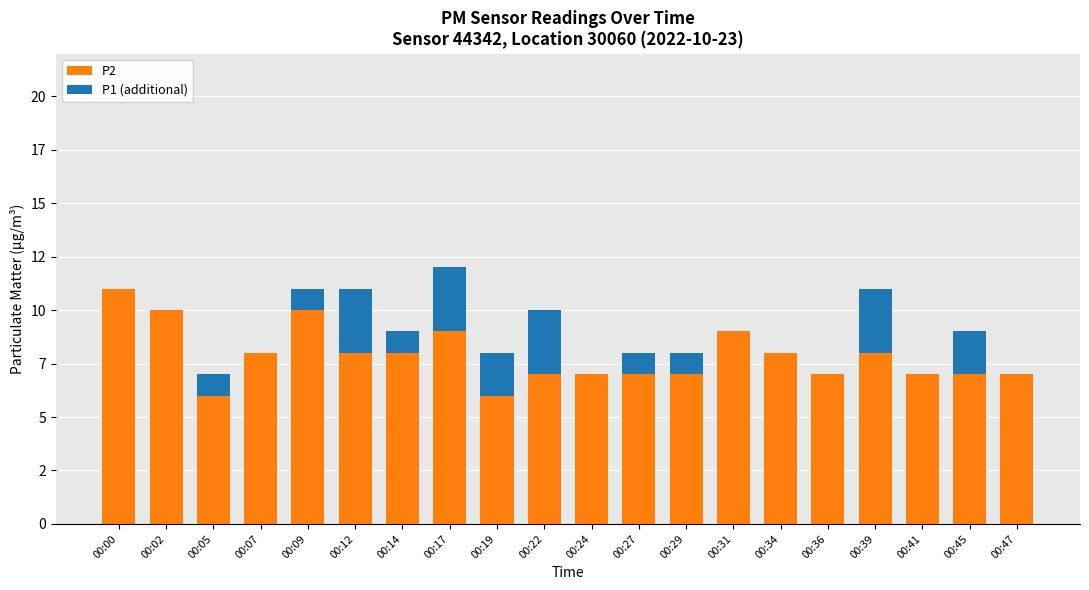

What is the sum of all P2 values?

157